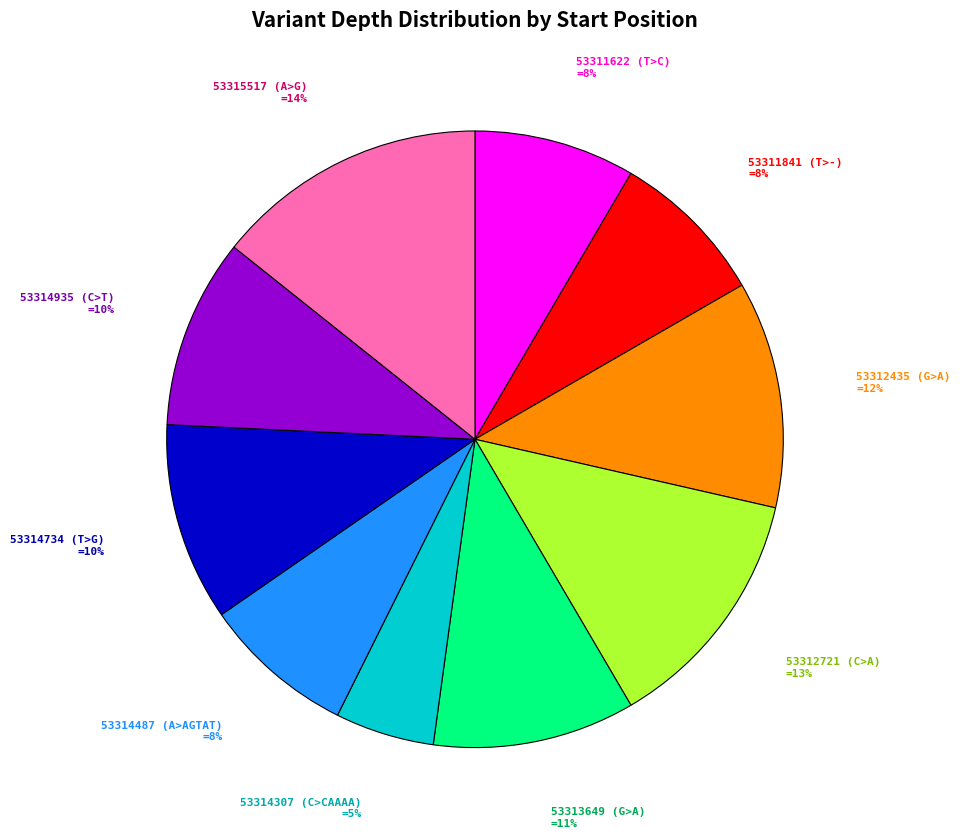

Is there any slice that represents more than half of the pie?

No